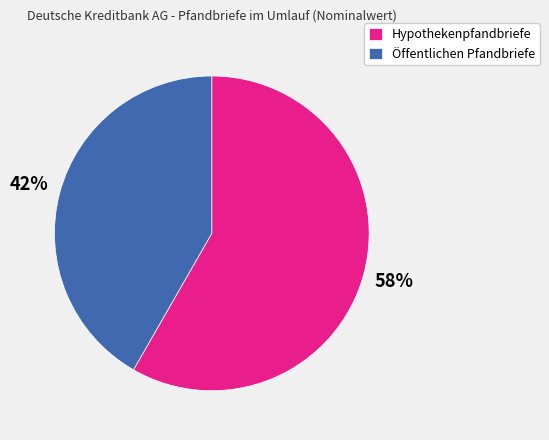

What is the largest slice in the pie chart?

Hypothekenpfandbriefe